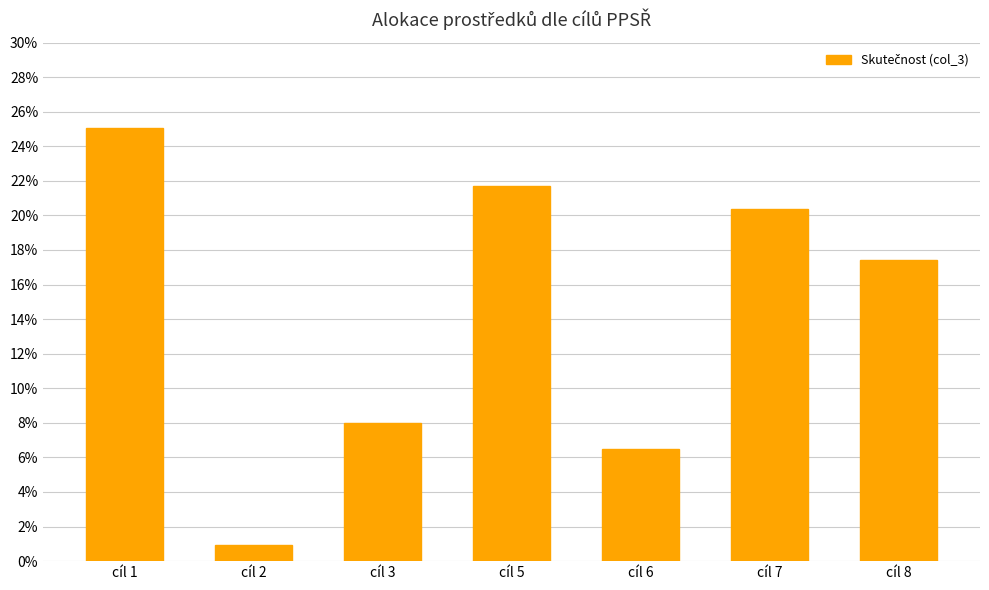

Does the chart contain any negative values?

No